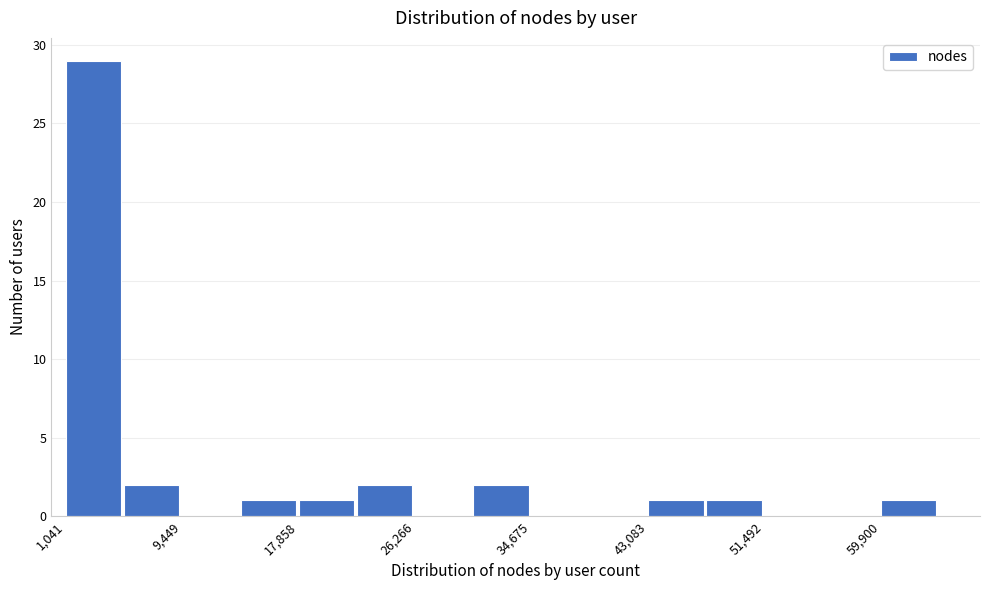

Which range on the x-axis has the tallest bar?

1000 to 5000